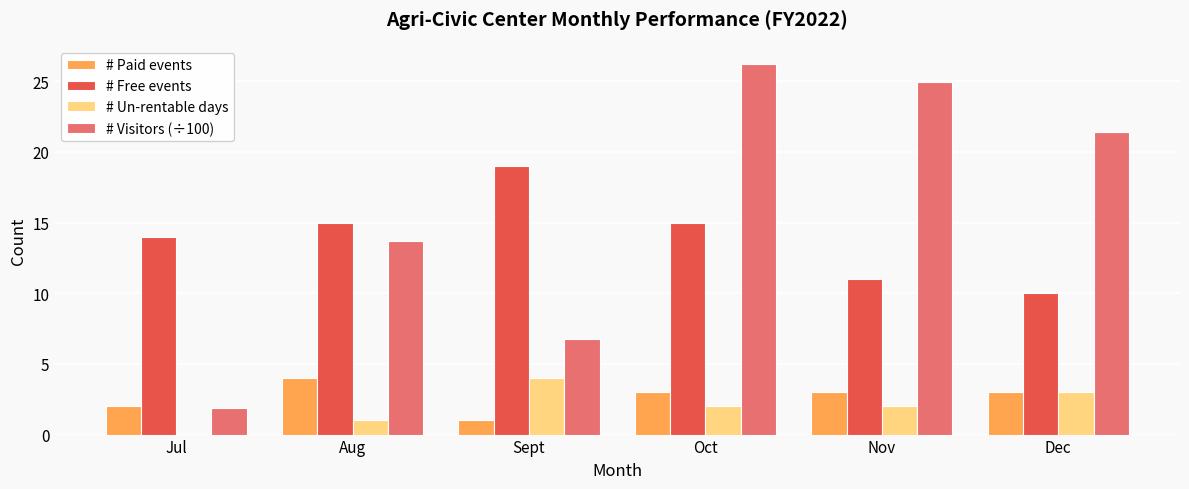

What is the sum of the # Free events values at Oct and Dec?

25.0